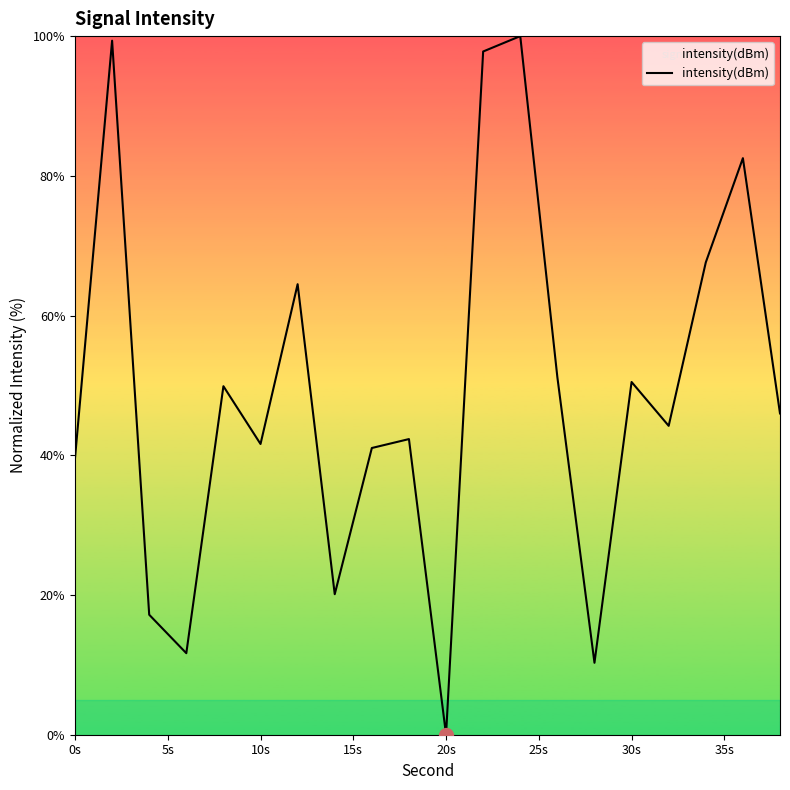

What is the difference between the maximum and minimum values?

100.0